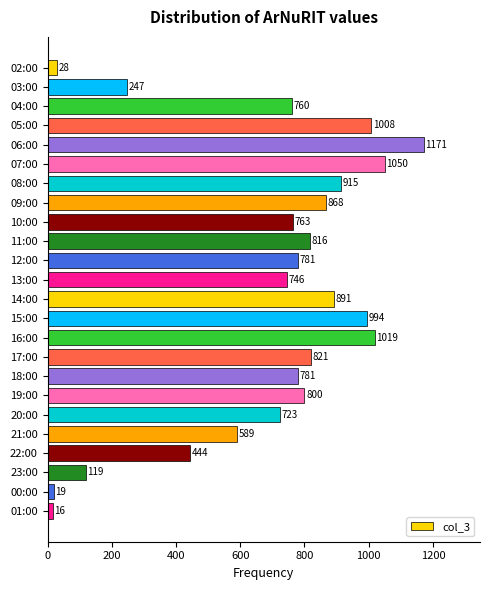

What is the ratio of the value at 15:00 to the value at 22:00?

2.2